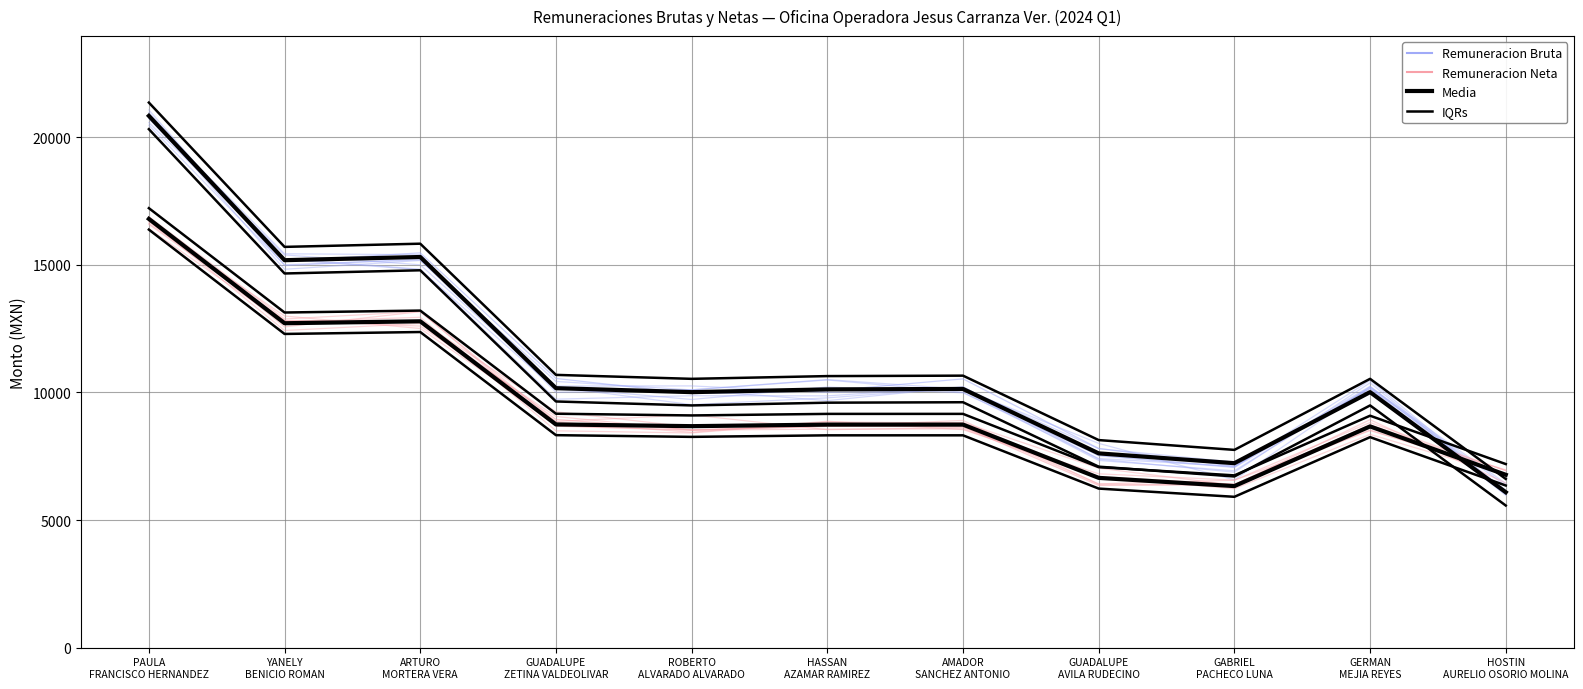

At which label does Remuneracion Bruta IQR first exceed 10642?

PAULA
FRANCISCO HERNANDEZ